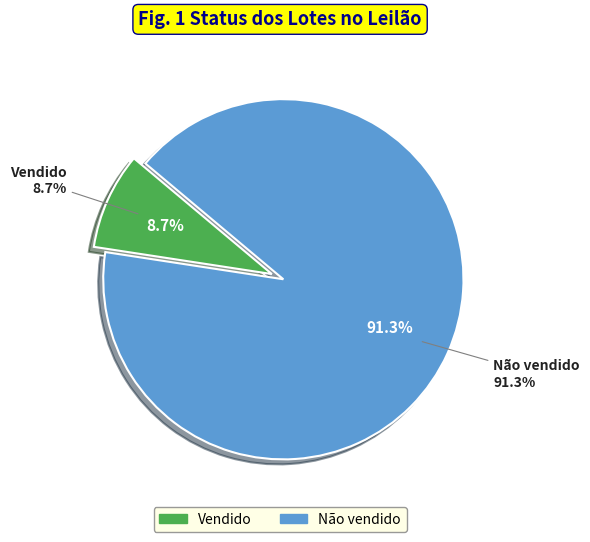

Which slice represents more than half of the pie?

Não vendido